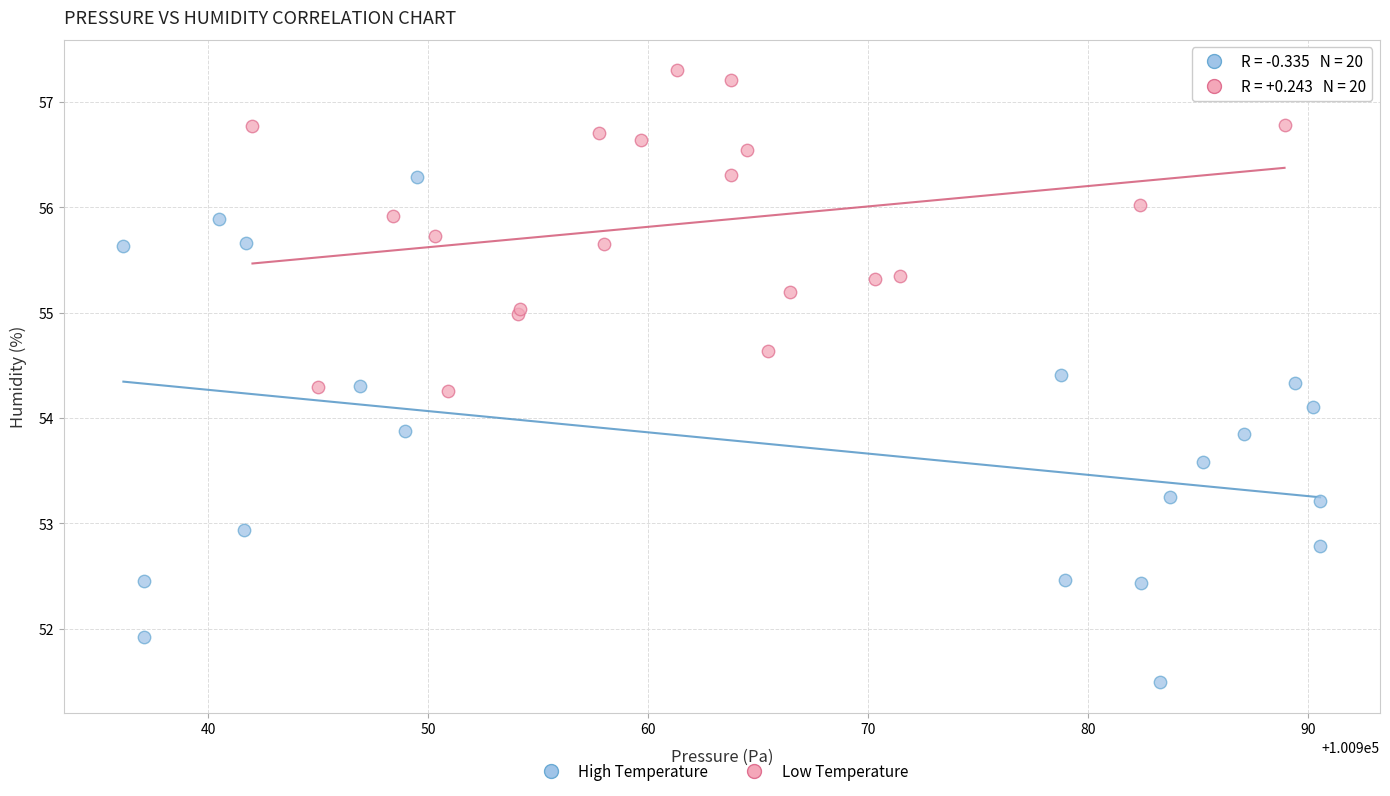

Which series has the largest Y range (max minus min)?

High Temperature